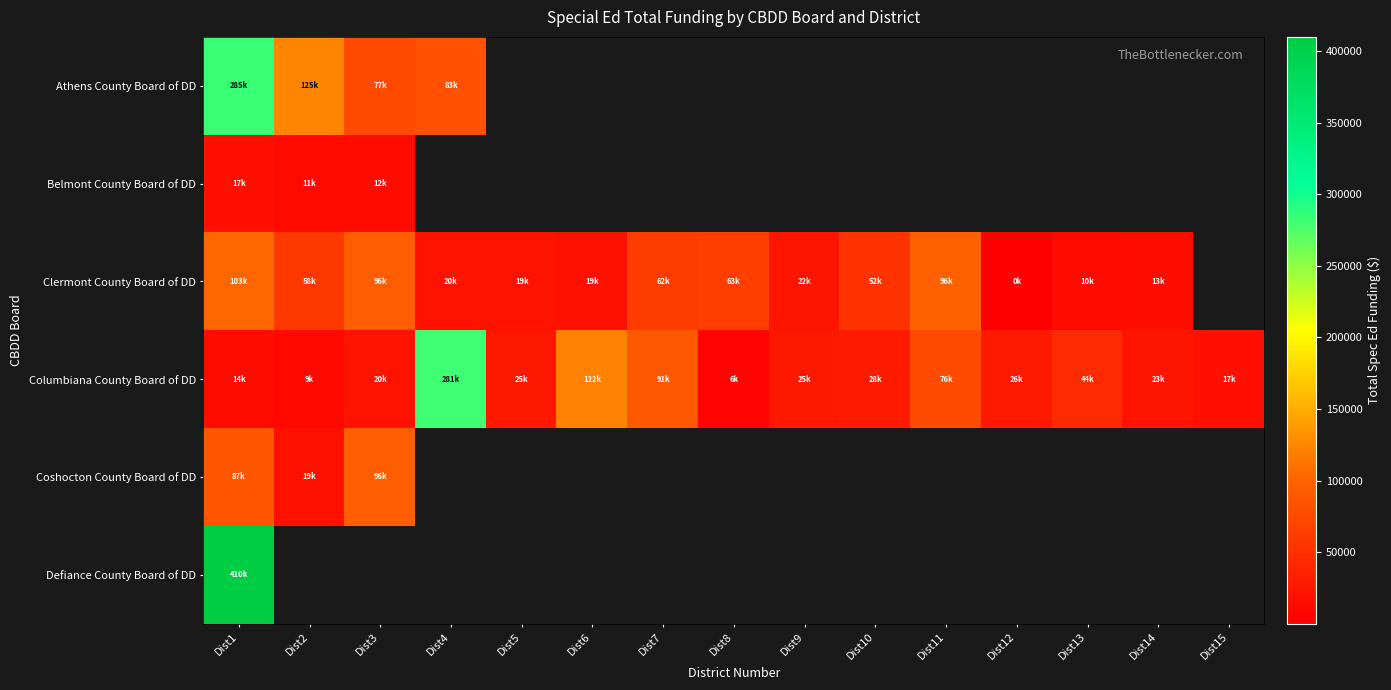

What is the difference between the maximum and minimum values in the Athens County Board of DD series?

207820.7